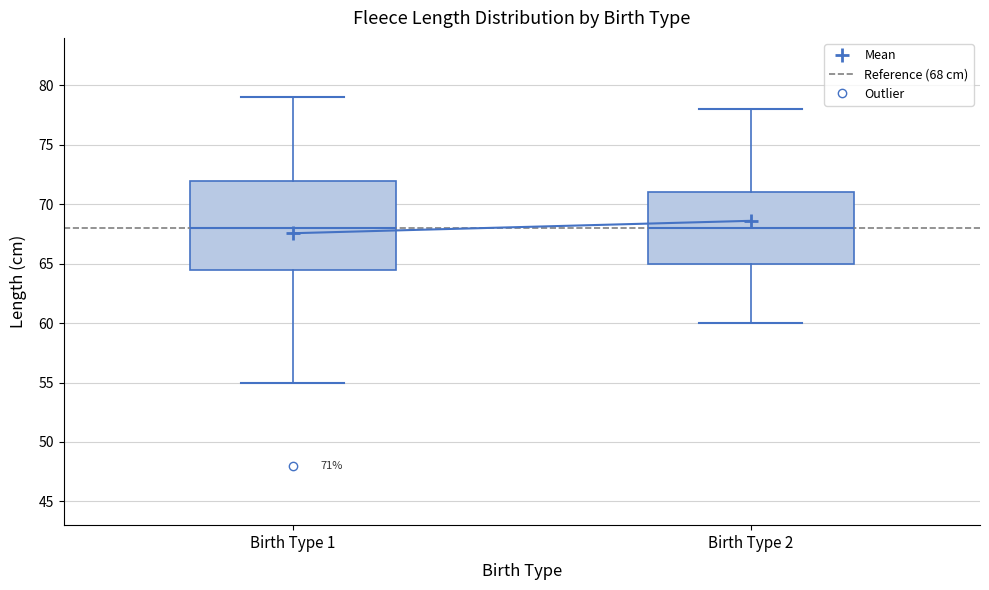

Which box is the tallest, from its lower edge to its upper edge?

Birth Type 1